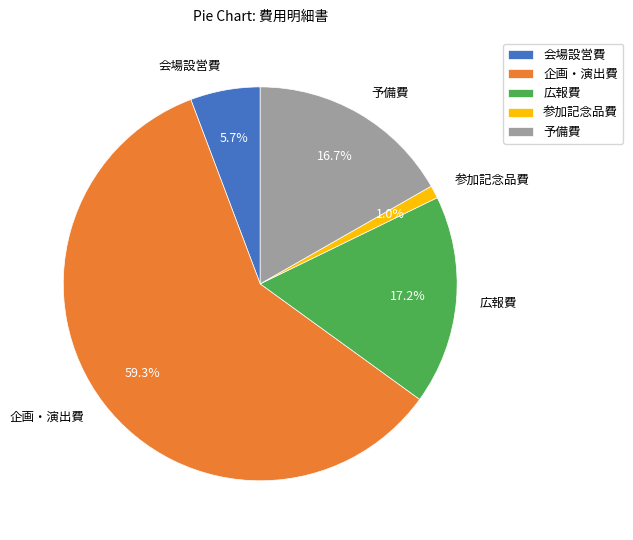

To the nearest percent, what portion does 広報費 represent?

17%